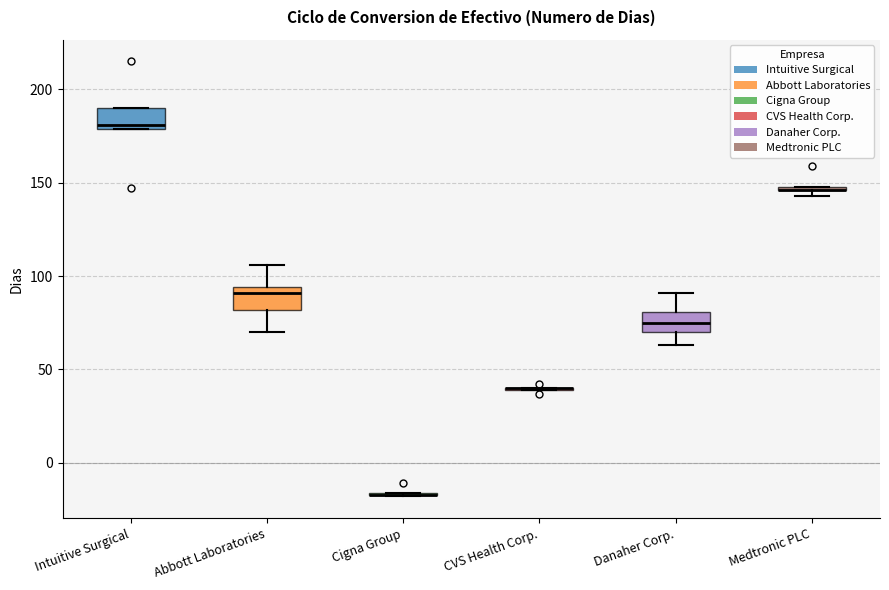

Where is the lower edge of the box for Intuitive Surgical on the y-axis? The values are not printed on the chart, so give them approximately, as read against the axis.

180